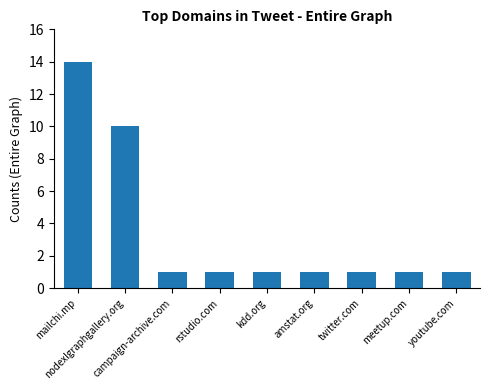

Reading left to right, list all the values displayed in this chart.

14	10	1	1	1	1	1	1	1